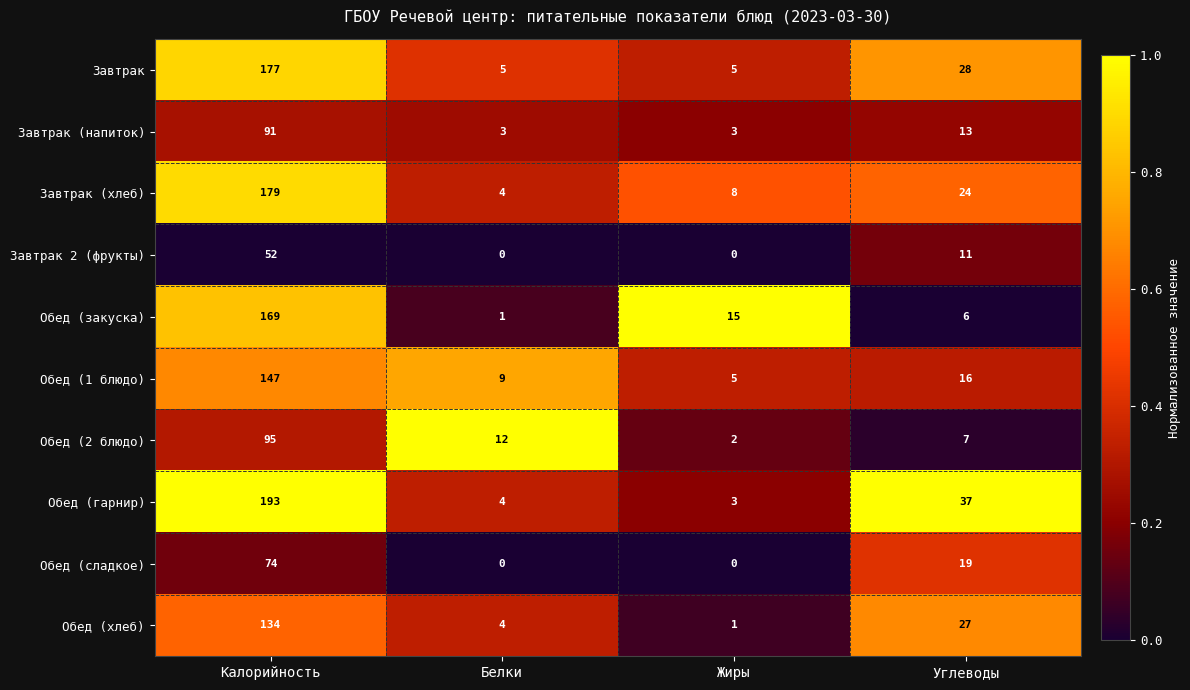

What is the spread (max minus min) of values at Калорийность?

141